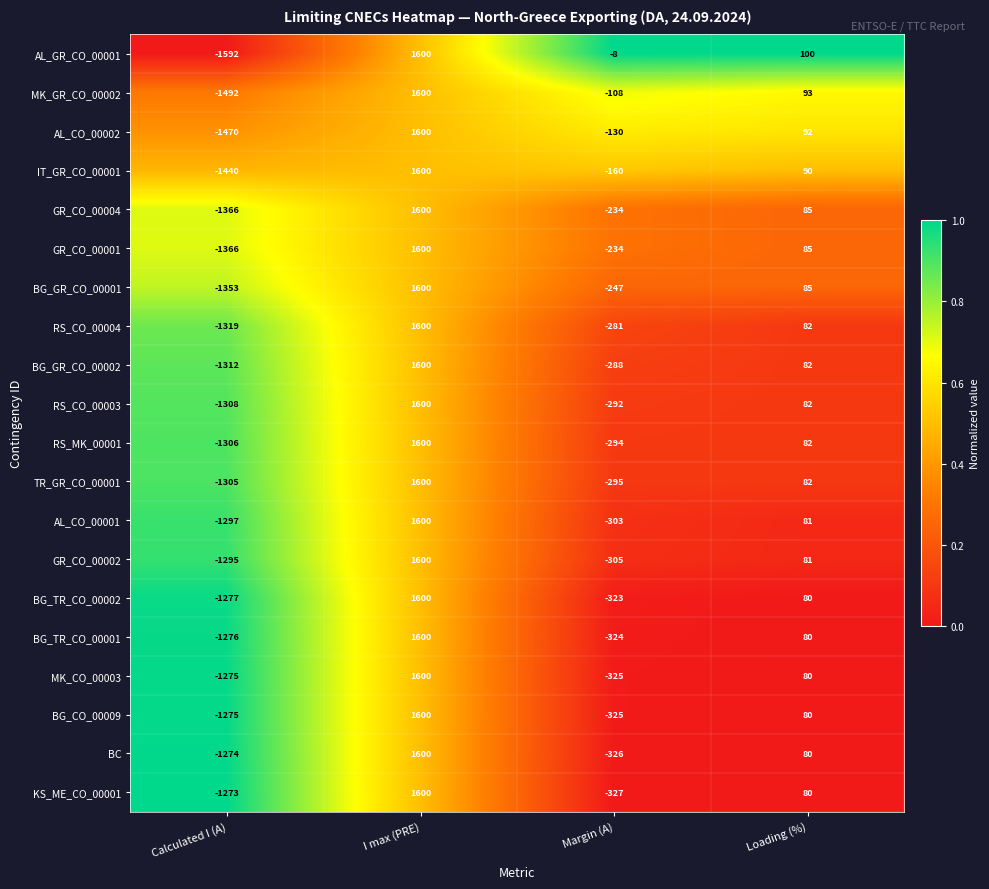

The value of RS_MK_00001 at Calculated I (A) is -1306. True or false?

True